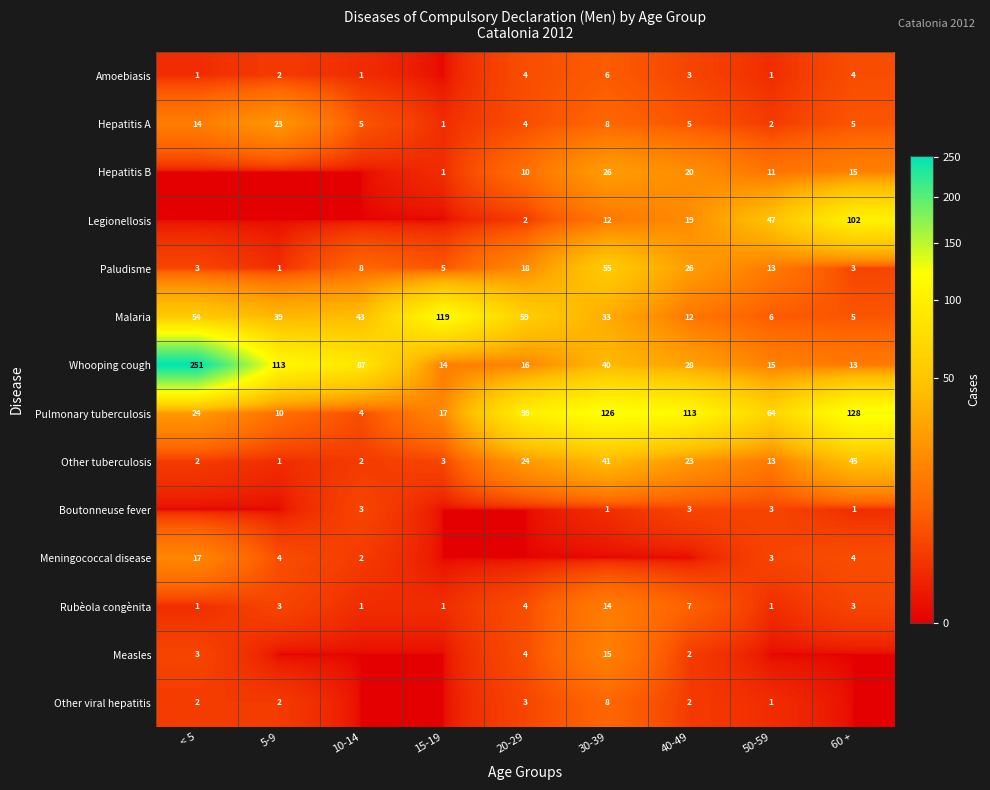

How many values in Measles are above zero?

4